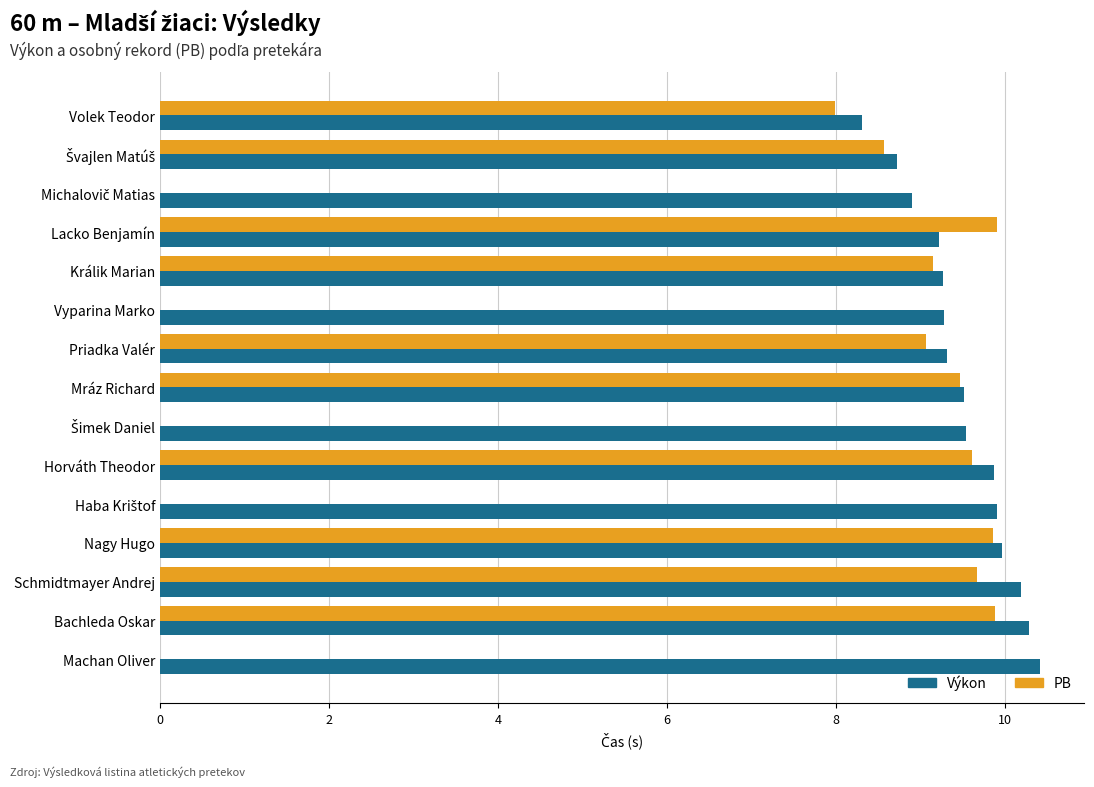

List the series in order of their peak value, lowest first.

PB, Výkon